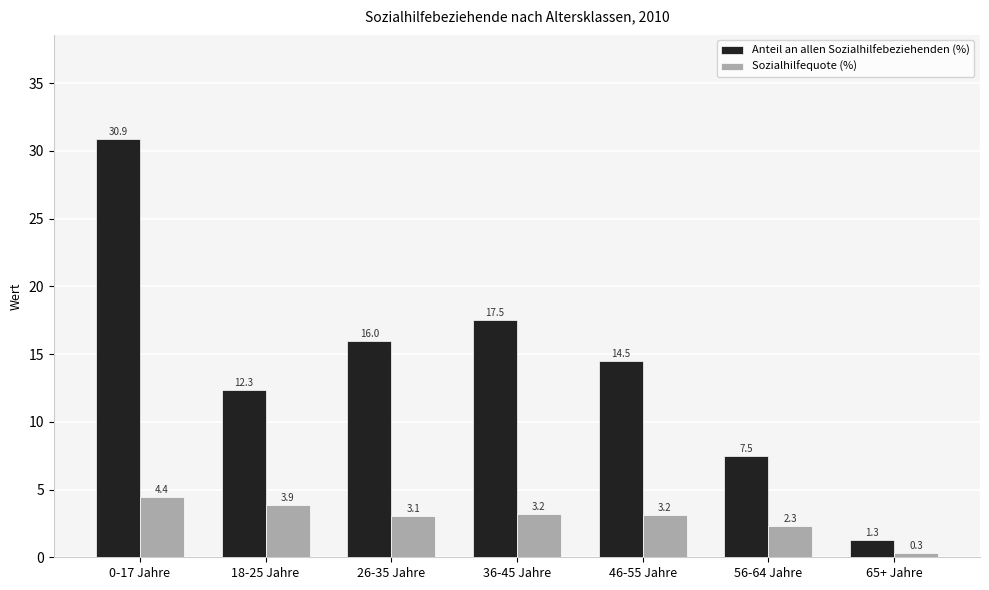

Reading left to right, extract all data points from this chart.

Anteil an allen Sozialhilfebeziehenden (%): 30.9	12.3	16.0	17.5	14.5	7.5	1.3
Sozialhilfequote (%): 4.4	3.9	3.1	3.2	3.2	2.3	0.3